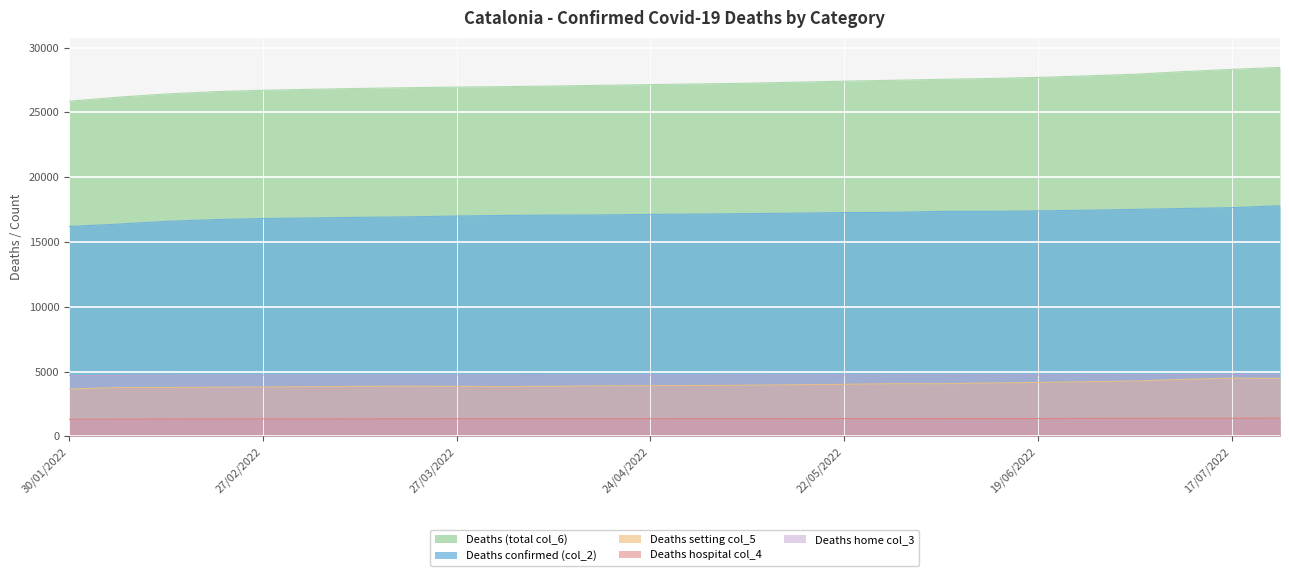

What is the approximate value of Deaths setting col_5 at 13/02/2022, to the nearest 10?

3770